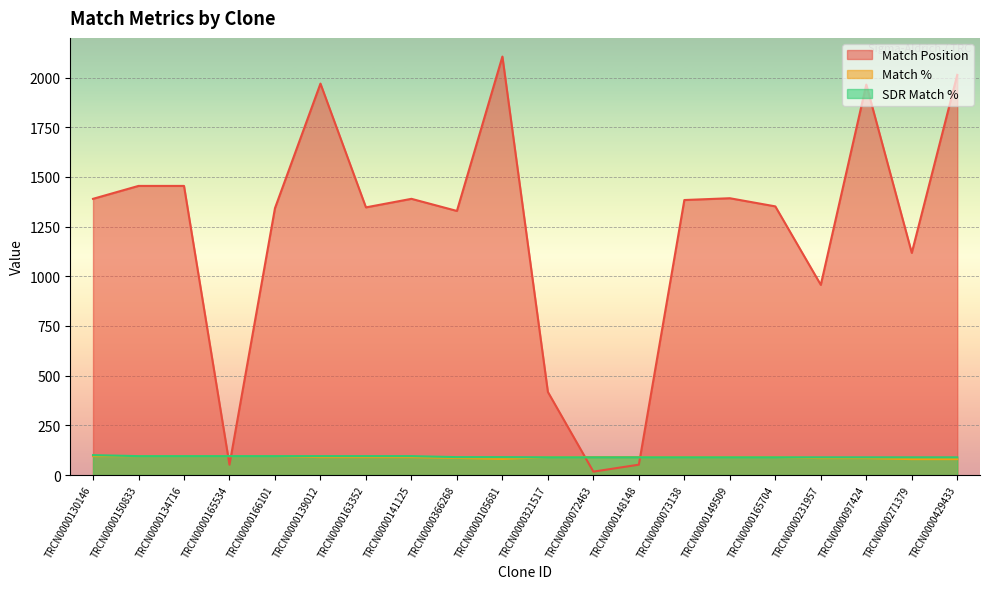

What is the maximum value shown in the chart?

2106